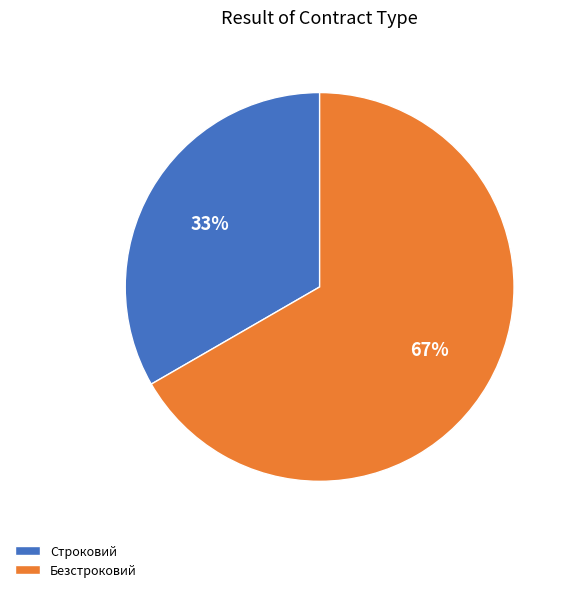

Approximately how many times larger is the value at Строковий compared to Безстроковий?

0.5